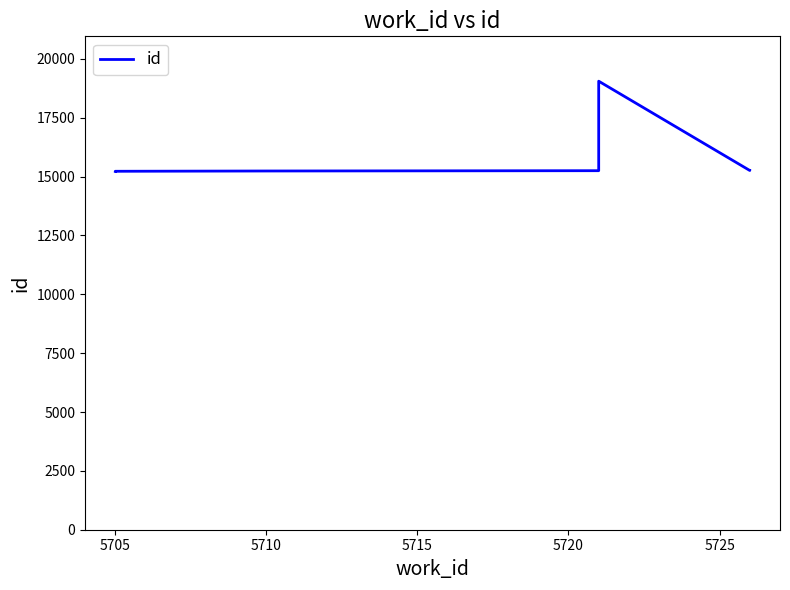

Reading left to right, what are all the values shown in this chart?

15223	15225	15226	15238	15251	19053	15260	15262	15263